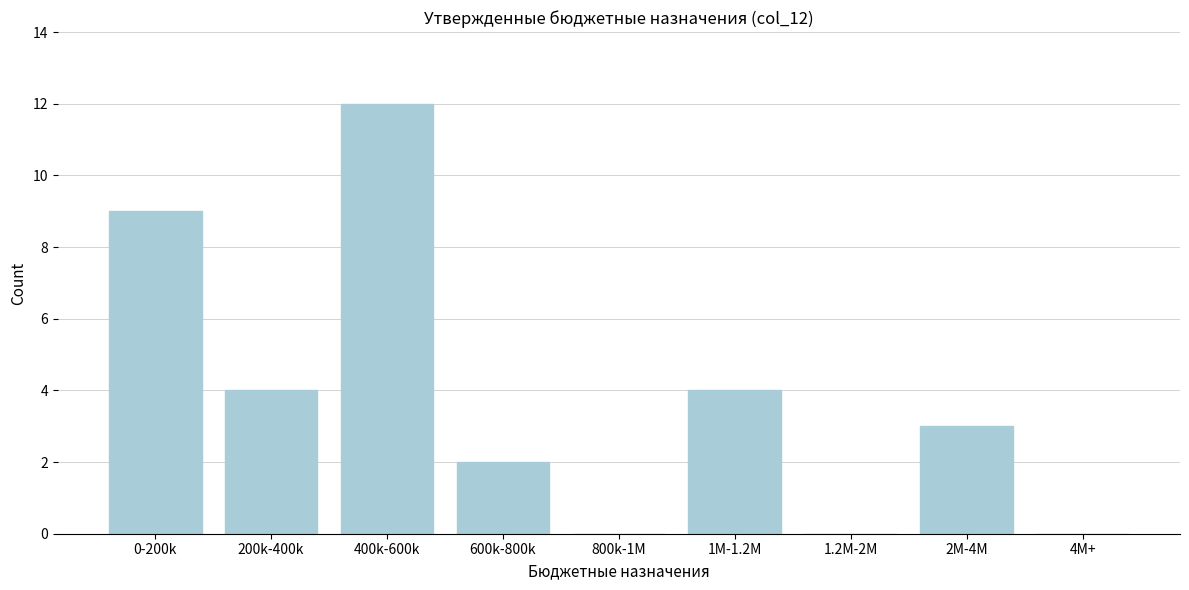

Reading left to right, transcribe all the data shown in this chart.

0-200k=9	200k-400k=4	400k-600k=12	600k-800k=2	800k-1M=0	1M-1.2M=4	1.2M-2M=0	2M-4M=3	4M+=0